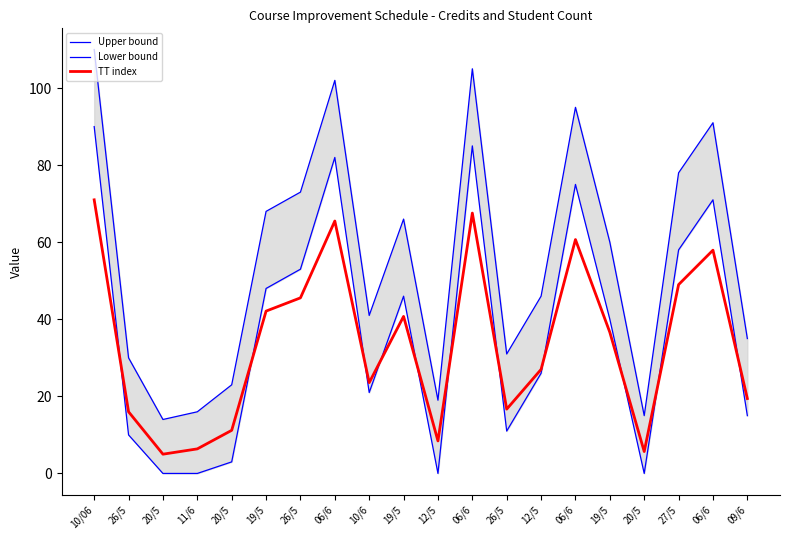

What is the label of the 20th point from the right?

10/06